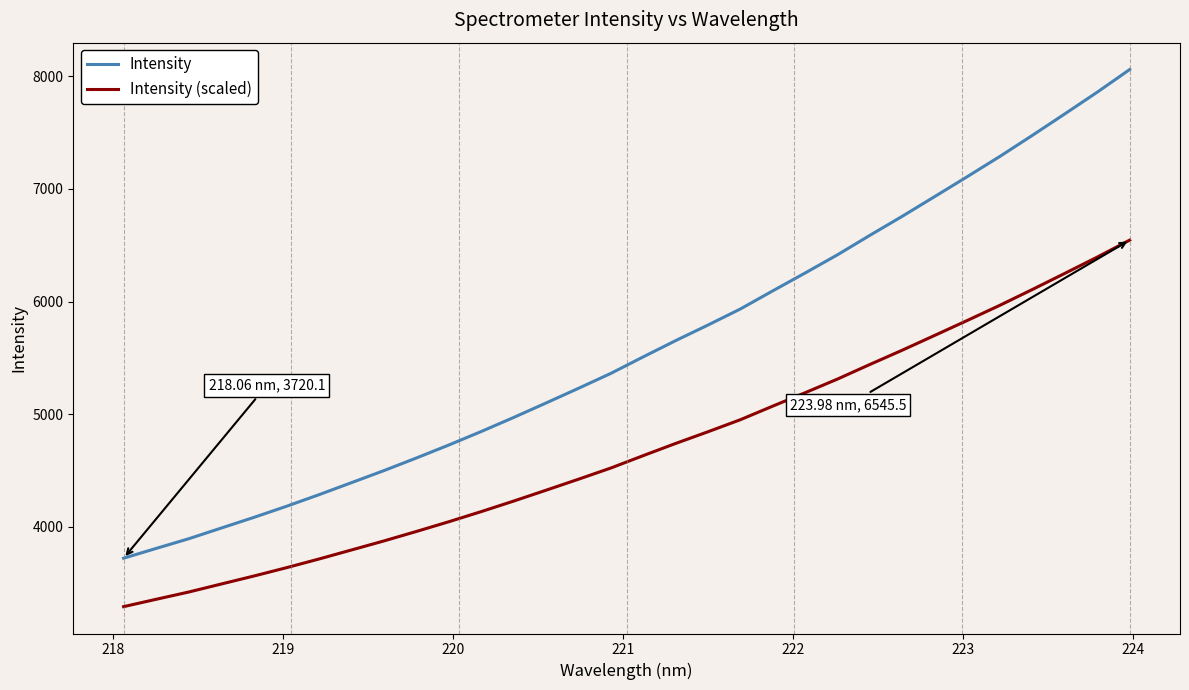

True or false: Intensity (scaled) has more than 2 interior local peaks.

False